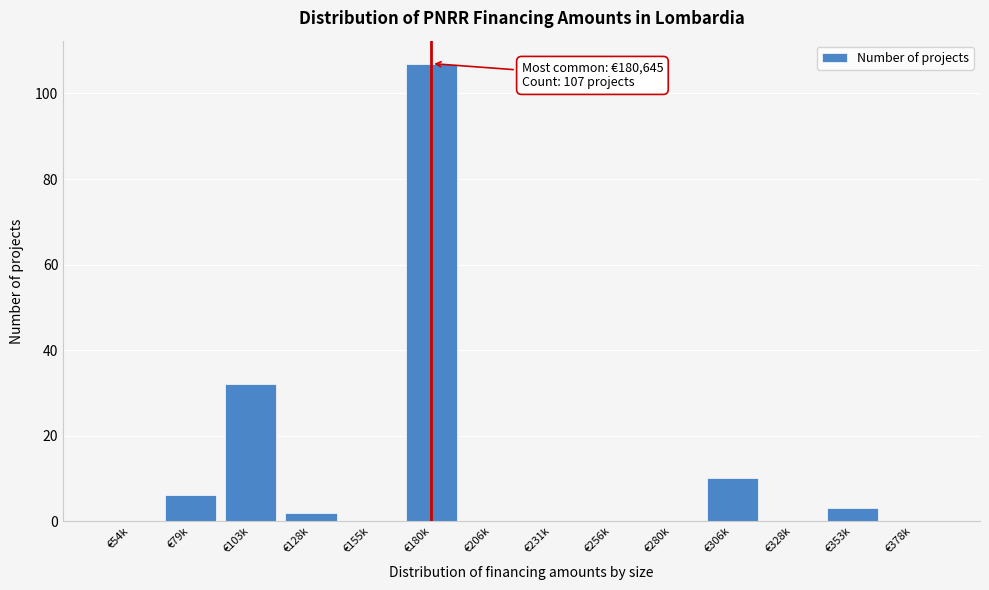

Reading left to right, extract all data points from this chart.

€54k=0	€79k=6	€103k=32	€128k=2	€155k=0	€180k=107	€206k=0	€231k=0	€256k=0	€280k=0	€306k=10	€328k=0	€353k=3	€378k=0